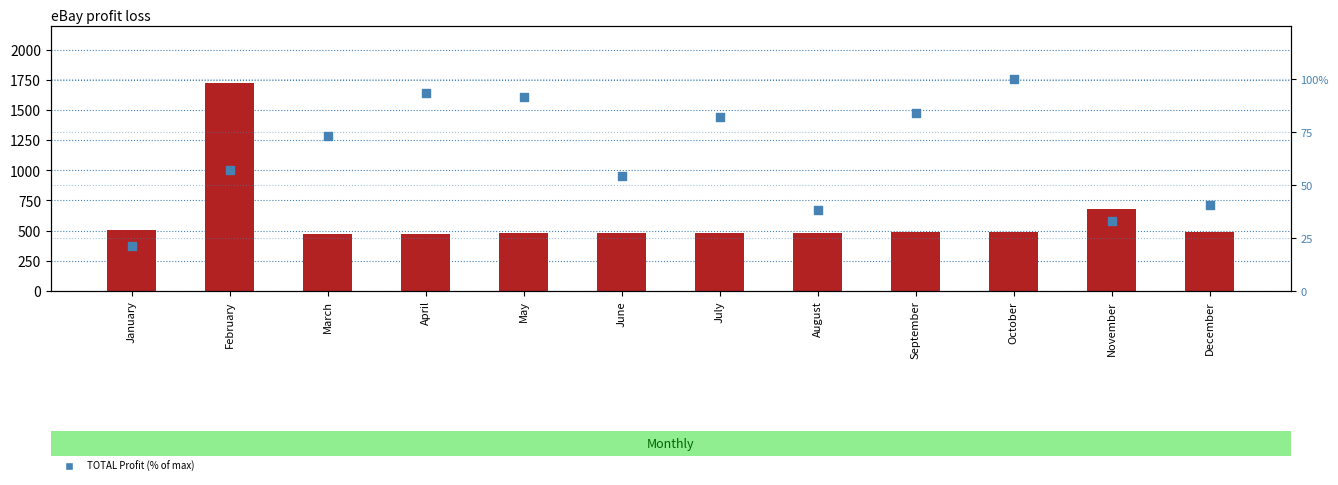

What are all the series names shown in the legend?

Expenses, TOTAL Profit (% of max)